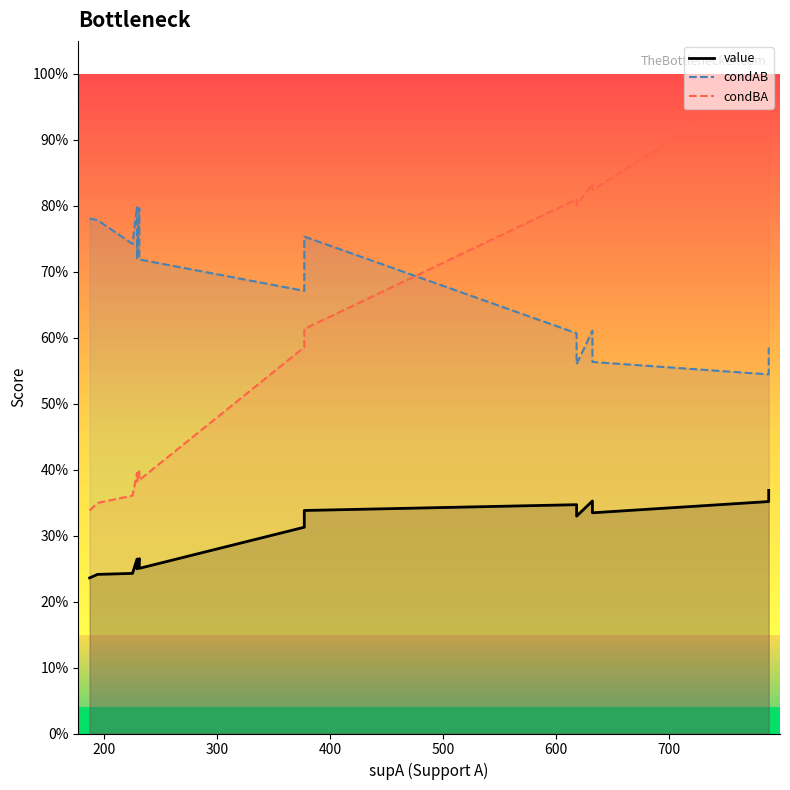

Between 11 and 14, which series saw the biggest shift?

condAB